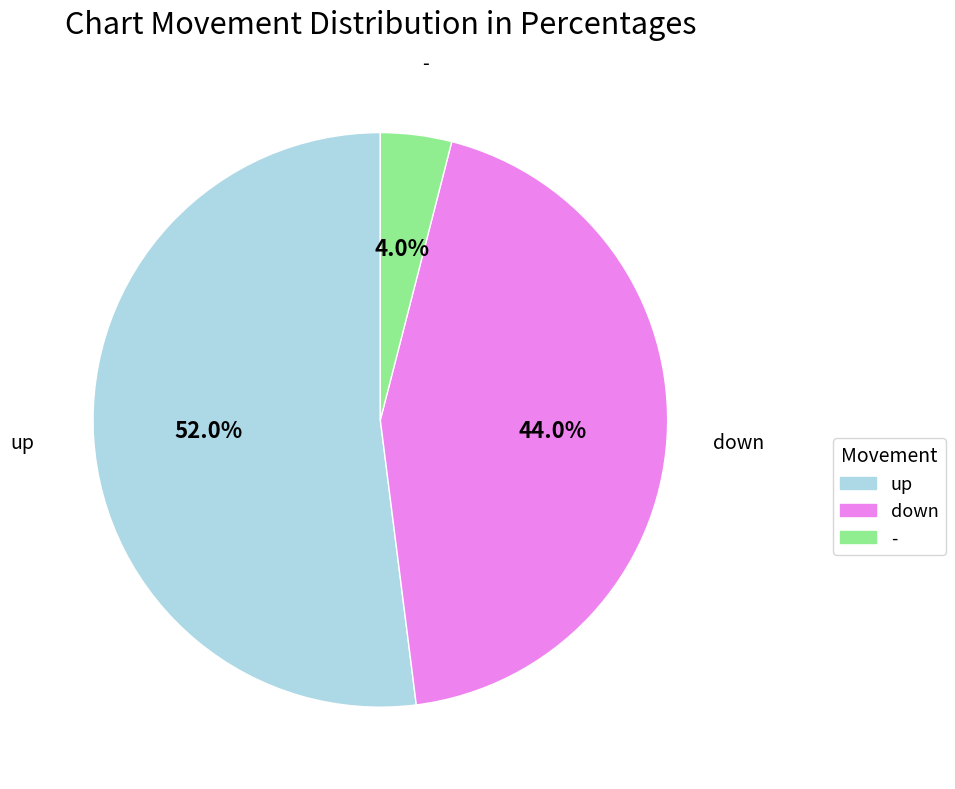

True or false: down accounts for 44% of the total.

True